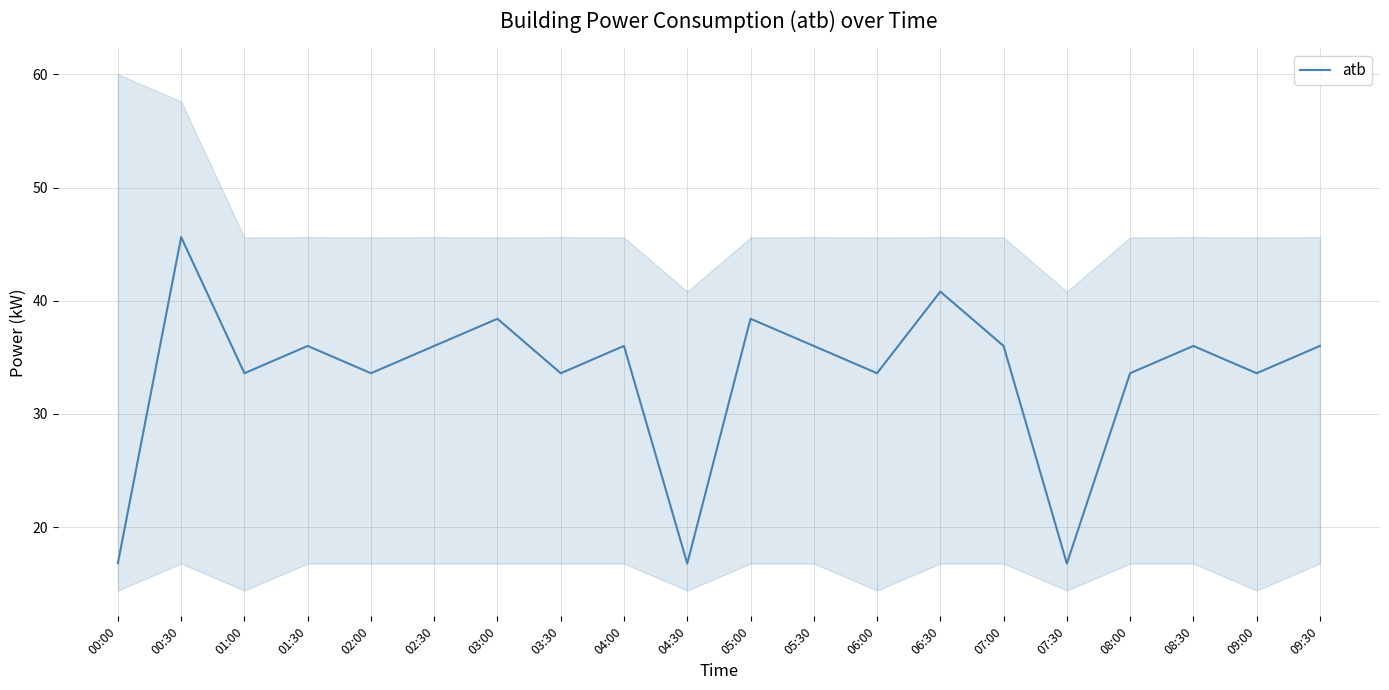

Approximately how many times larger is the value at 05:30 compared to 09:30?

1.0